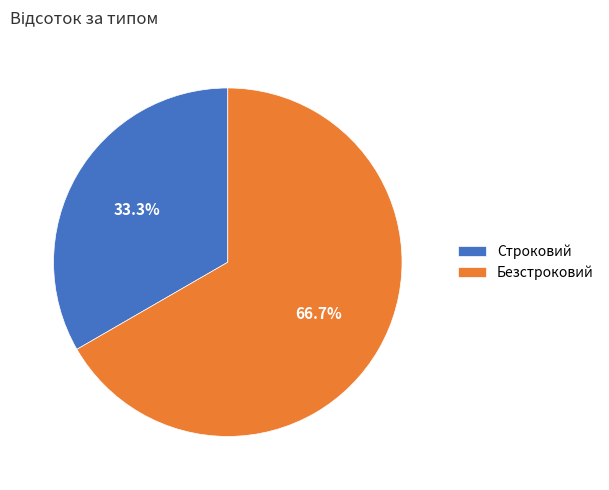

Which category accounts for the majority?

Безстроковий